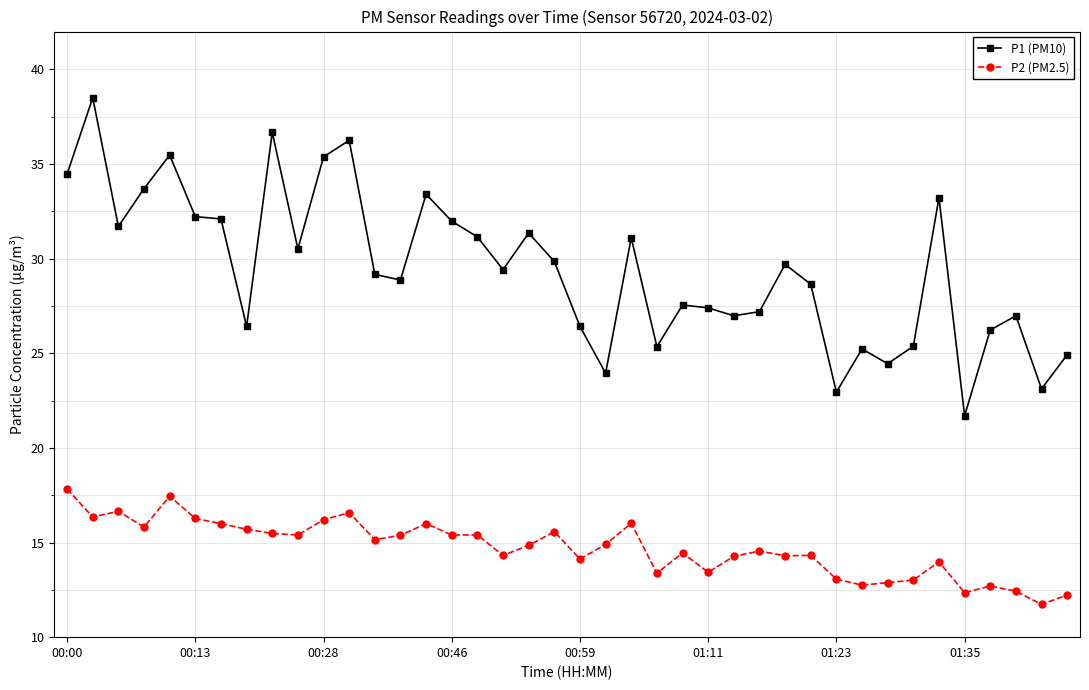

What are all the series names shown in the legend?

P1 (PM10), P2 (PM2.5)